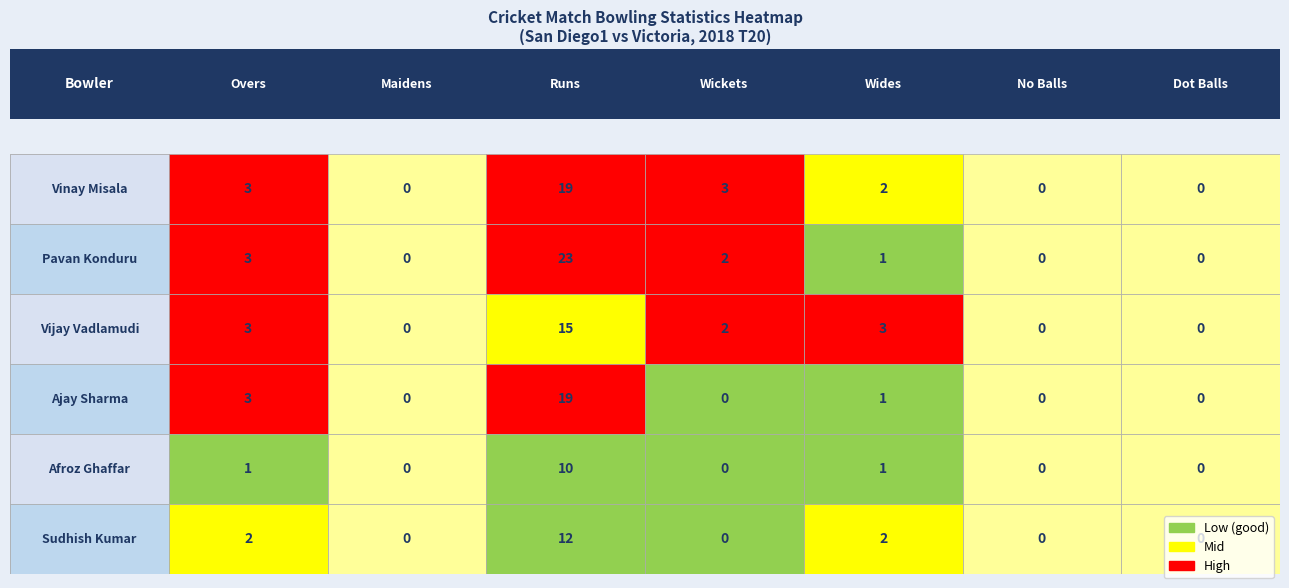

At how many categories does at least one series exceed 4?

1